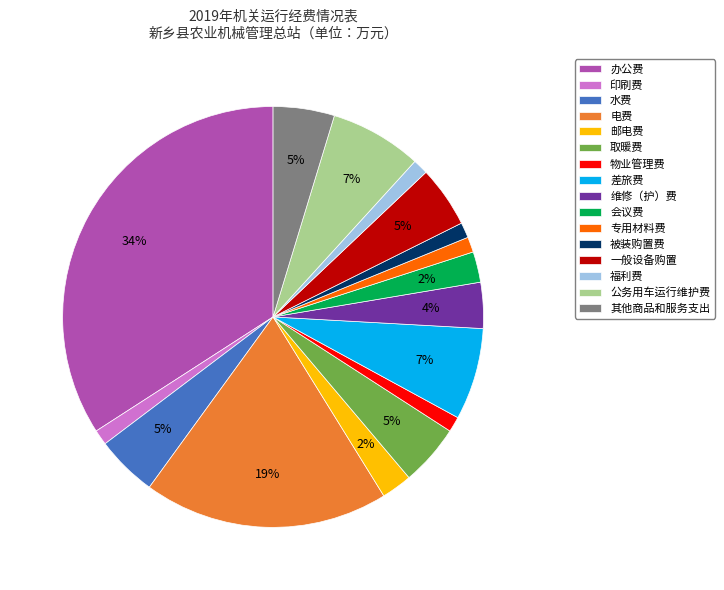

Does 公务用车运行维护费 account for over 50% of the chart?

No